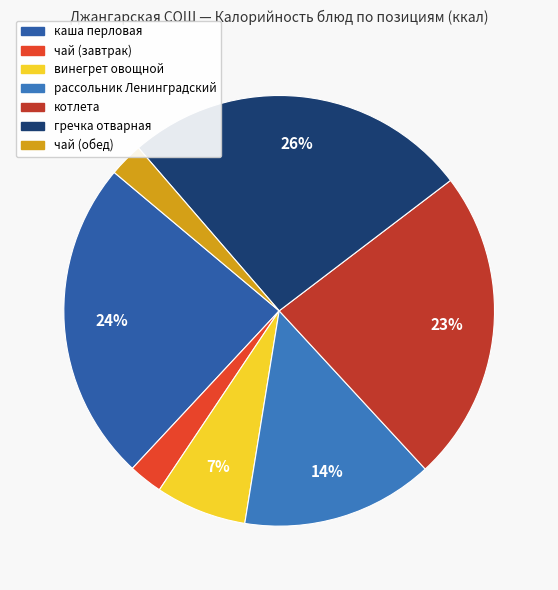

Which has a higher value, чай (обед) or чай (завтрак)?

чай (обед)